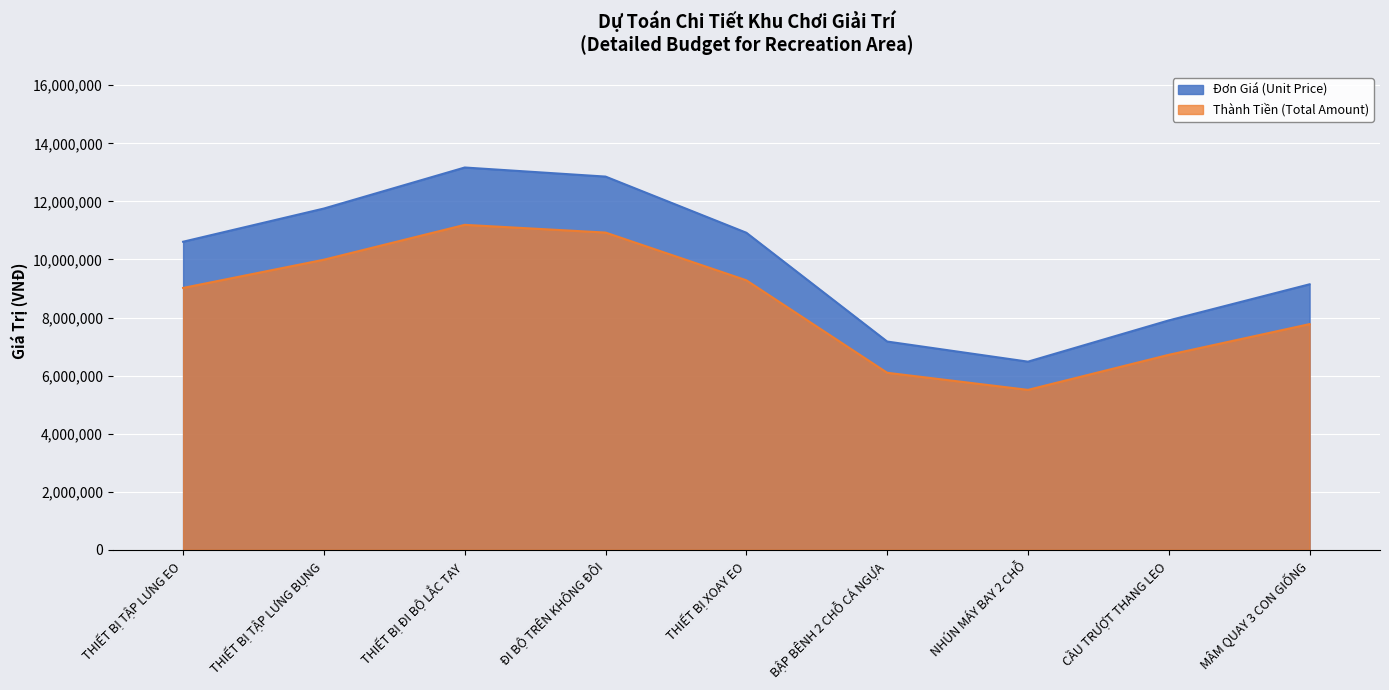

Which series has the largest total across all categories?

Đơn Giá (Unit Price)